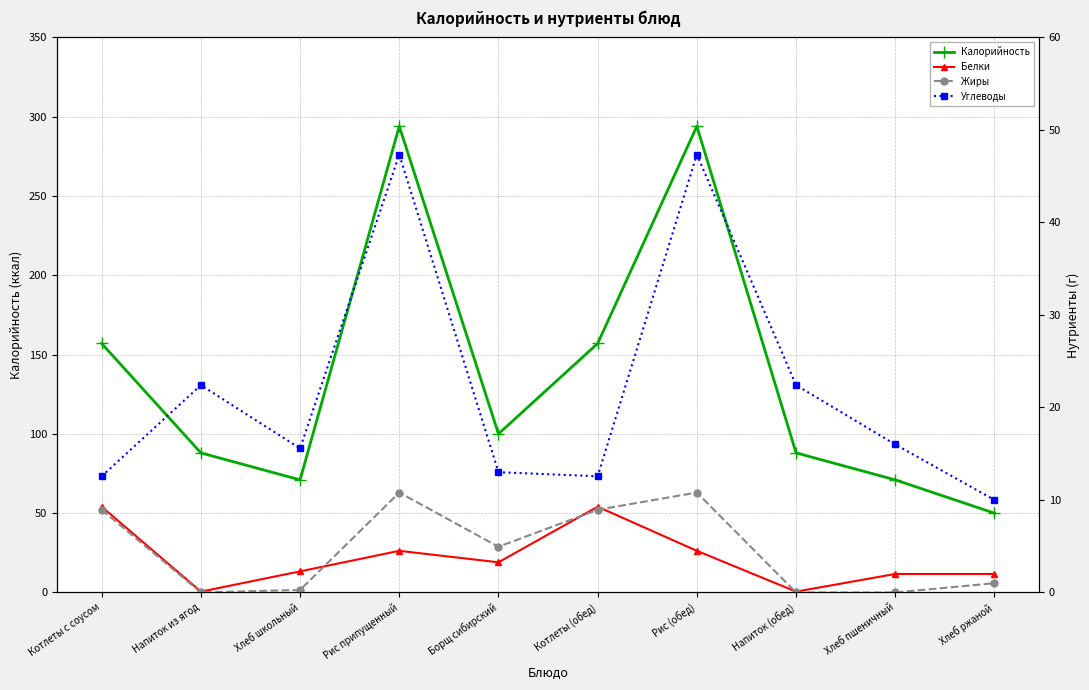

Reading left to right, transcribe all the data shown in this chart.

Калорийность: Котлеты с соусом=157.0	Напиток из ягод=88.0	Хлеб школьный=71.0	Рис припущенный=294.0	Борщ сибирский=100.0	Котлеты (обед)=157.0	Рис (обед)=294.0	Напиток (обед)=88.0	Хлеб пшеничный=71.0	Хлеб ржаной=50.0
Белки: Котлеты с соусом=9.3	Напиток из ягод=0.1	Хлеб школьный=2.3	Рис припущенный=4.5	Борщ сибирский=3.3	Котлеты (обед)=9.3	Рис (обед)=4.5	Напиток (обед)=0.1	Хлеб пшеничный=2.0	Хлеб ржаной=2.0
Жиры: Котлеты с соусом=8.9	Напиток из ягод=0.0	Хлеб школьный=0.3	Рис припущенный=10.8	Борщ сибирский=4.9	Котлеты (обед)=8.9	Рис (обед)=10.8	Напиток (обед)=0.0	Хлеб пшеничный=0.0	Хлеб ржаной=1.0
Углеводы: Котлеты с соусом=12.6	Напиток из ягод=22.4	Хлеб школьный=15.6	Рис припущенный=47.3	Борщ сибирский=13.0	Котлеты (обед)=12.6	Рис (обед)=47.3	Напиток (обед)=22.4	Хлеб пшеничный=16.0	Хлеб ржаной=10.0